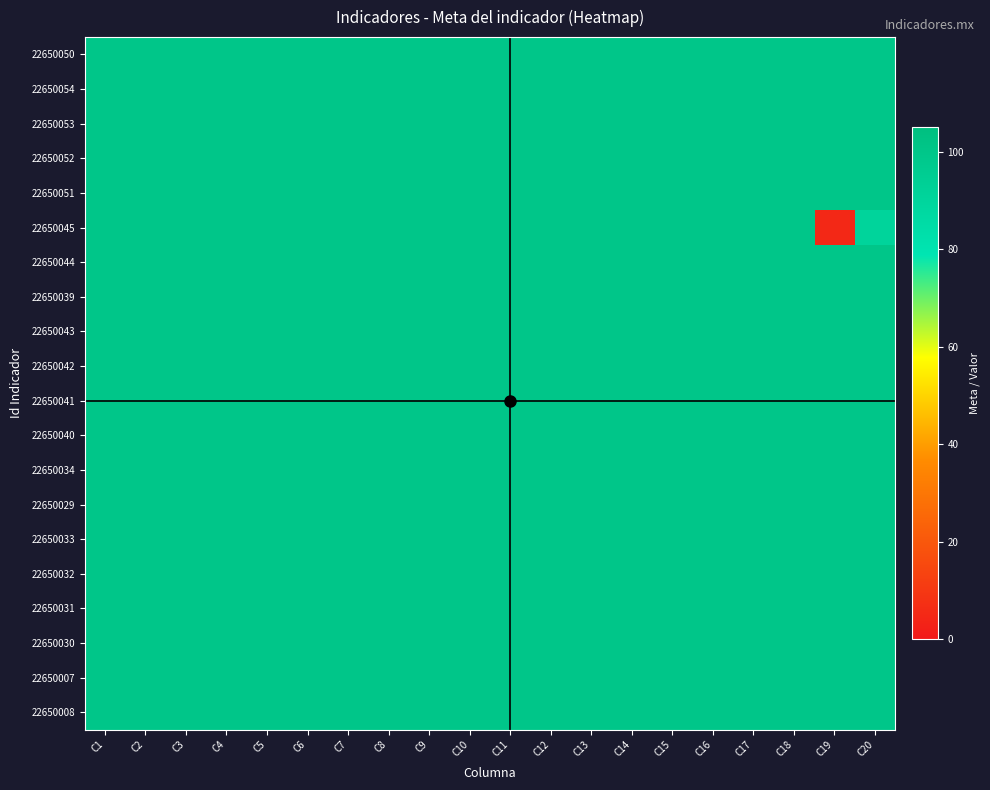

Reading left to right, list all the values displayed in this chart.

22650050: C1=100.0	C2=100.0	C3=100.0	C4=100.0	C5=100.0	C6=100.0	C7=100.0	C8=100.0	C9=100.0	C10=100.0	C11=100.0	C12=100.0	C13=100.0	C14=100.0	C15=100.0	C16=100.0	C17=100.0	C18=100.0	C19=100.0	C20=100.0
22650054: C1=100.0	C2=100.0	C3=100.0	C4=100.0	C5=100.0	C6=100.0	C7=100.0	C8=100.0	C9=100.0	C10=100.0	C11=100.0	C12=100.0	C13=100.0	C14=100.0	C15=100.0	C16=100.0	C17=100.0	C18=100.0	C19=100.0	C20=100.0
22650053: C1=100.0	C2=100.0	C3=100.0	C4=100.0	C5=100.0	C6=100.0	C7=100.0	C8=100.0	C9=100.0	C10=100.0	C11=100.0	C12=100.0	C13=100.0	C14=100.0	C15=100.0	C16=100.0	C17=100.0	C18=100.0	C19=100.0	C20=100.0
22650052: C1=100.0	C2=100.0	C3=100.0	C4=100.0	C5=100.0	C6=100.0	C7=100.0	C8=100.0	C9=100.0	C10=100.0	C11=100.0	C12=100.0	C13=100.0	C14=100.0	C15=100.0	C16=100.0	C17=100.0	C18=100.0	C19=100.0	C20=100.0
22650051: C1=100.0	C2=100.0	C3=100.0	C4=100.0	C5=100.0	C6=100.0	C7=100.0	C8=100.0	C9=100.0	C10=100.0	C11=100.0	C12=100.0	C13=100.0	C14=100.0	C15=100.0	C16=100.0	C17=100.0	C18=100.0	C19=100.0	C20=100.0
22650045: C1=100.0	C2=100.0	C3=100.0	C4=100.0	C5=100.0	C6=100.0	C7=100.0	C8=100.0	C9=100.0	C10=100.0	C11=100.0	C12=100.0	C13=100.0	C14=100.0	C15=100.0	C16=100.0	C17=100.0	C18=100.0	C19=5.0	C20=90.6
22650044: C1=100.0	C2=100.0	C3=100.0	C4=100.0	C5=100.0	C6=100.0	C7=100.0	C8=100.0	C9=100.0	C10=100.0	C11=100.0	C12=100.0	C13=100.0	C14=100.0	C15=100.0	C16=100.0	C17=100.0	C18=100.0	C19=100.0	C20=100.0
22650039: C1=100.0	C2=100.0	C3=100.0	C4=100.0	C5=100.0	C6=100.0	C7=100.0	C8=100.0	C9=100.0	C10=100.0	C11=100.0	C12=100.0	C13=100.0	C14=100.0	C15=100.0	C16=100.0	C17=100.0	C18=100.0	C19=100.0	C20=100.0
22650043: C1=100.0	C2=100.0	C3=100.0	C4=100.0	C5=100.0	C6=100.0	C7=100.0	C8=100.0	C9=100.0	C10=100.0	C11=100.0	C12=100.0	C13=100.0	C14=100.0	C15=100.0	C16=100.0	C17=100.0	C18=100.0	C19=100.0	C20=100.0
22650042: C1=100.0	C2=100.0	C3=100.0	C4=100.0	C5=100.0	C6=100.0	C7=100.0	C8=100.0	C9=100.0	C10=100.0	C11=100.0	C12=100.0	C13=100.0	C14=100.0	C15=100.0	C16=100.0	C17=100.0	C18=100.0	C19=100.0	C20=100.0
22650041: C1=100.0	C2=100.0	C3=100.0	C4=100.0	C5=100.0	C6=100.0	C7=100.0	C8=100.0	C9=100.0	C10=100.0	C11=100.0	C12=100.0	C13=100.0	C14=100.0	C15=100.0	C16=100.0	C17=100.0	C18=100.0	C19=100.0	C20=100.0
22650040: C1=100.0	C2=100.0	C3=100.0	C4=100.0	C5=100.0	C6=100.0	C7=100.0	C8=100.0	C9=100.0	C10=100.0	C11=100.0	C12=100.0	C13=100.0	C14=100.0	C15=100.0	C16=100.0	C17=100.0	C18=100.0	C19=100.0	C20=100.0
22650034: C1=100.0	C2=100.0	C3=100.0	C4=100.0	C5=100.0	C6=100.0	C7=100.0	C8=100.0	C9=100.0	C10=100.0	C11=100.0	C12=100.0	C13=100.0	C14=100.0	C15=100.0	C16=100.0	C17=100.0	C18=100.0	C19=100.0	C20=100.0
22650029: C1=100.0	C2=100.0	C3=100.0	C4=100.0	C5=100.0	C6=100.0	C7=100.0	C8=100.0	C9=100.0	C10=100.0	C11=100.0	C12=100.0	C13=100.0	C14=100.0	C15=100.0	C16=100.0	C17=100.0	C18=100.0	C19=100.0	C20=100.0
22650033: C1=100.0	C2=100.0	C3=100.0	C4=100.0	C5=100.0	C6=100.0	C7=100.0	C8=100.0	C9=100.0	C10=100.0	C11=100.0	C12=100.0	C13=100.0	C14=100.0	C15=100.0	C16=100.0	C17=100.0	C18=100.0	C19=100.0	C20=100.0
22650032: C1=100.0	C2=100.0	C3=100.0	C4=100.0	C5=100.0	C6=100.0	C7=100.0	C8=100.0	C9=100.0	C10=100.0	C11=100.0	C12=100.0	C13=100.0	C14=100.0	C15=100.0	C16=100.0	C17=100.0	C18=100.0	C19=100.0	C20=100.0
22650031: C1=100.0	C2=100.0	C3=100.0	C4=100.0	C5=100.0	C6=100.0	C7=100.0	C8=100.0	C9=100.0	C10=100.0	C11=100.0	C12=100.0	C13=100.0	C14=100.0	C15=100.0	C16=100.0	C17=100.0	C18=100.0	C19=100.0	C20=100.0
22650030: C1=100.0	C2=100.0	C3=100.0	C4=100.0	C5=100.0	C6=100.0	C7=100.0	C8=100.0	C9=100.0	C10=100.0	C11=100.0	C12=100.0	C13=100.0	C14=100.0	C15=100.0	C16=100.0	C17=100.0	C18=100.0	C19=100.0	C20=100.0
22650007: C1=100.0	C2=100.0	C3=100.0	C4=100.0	C5=100.0	C6=100.0	C7=100.0	C8=100.0	C9=100.0	C10=100.0	C11=100.0	C12=100.0	C13=100.0	C14=100.0	C15=100.0	C16=100.0	C17=100.0	C18=100.0	C19=100.0	C20=100.0
22650008: C1=100.0	C2=100.0	C3=100.0	C4=100.0	C5=100.0	C6=100.0	C7=100.0	C8=100.0	C9=100.0	C10=100.0	C11=100.0	C12=100.0	C13=100.0	C14=100.0	C15=100.0	C16=100.0	C17=100.0	C18=100.0	C19=100.0	C20=100.0